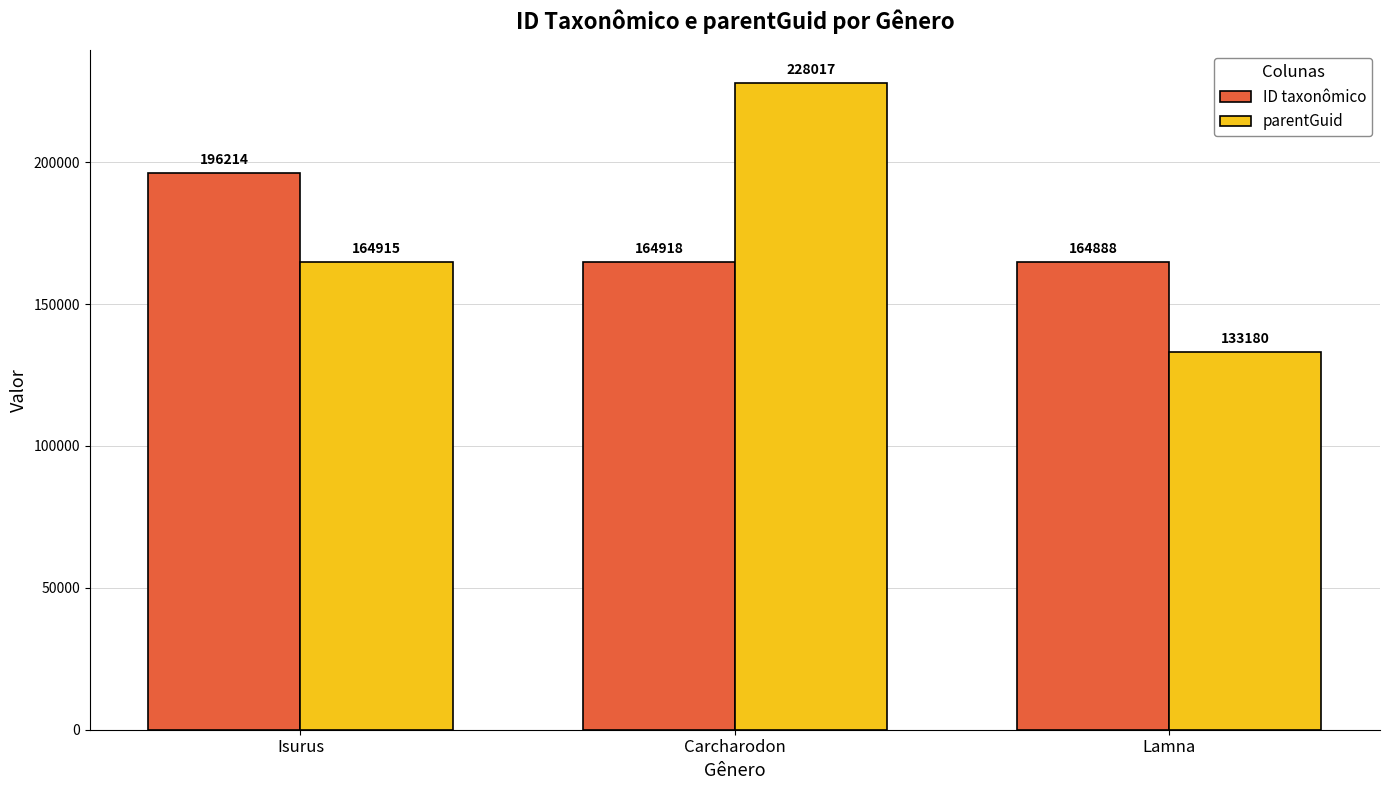

Count the parentGuid values in the range 133180 to 228017.

3